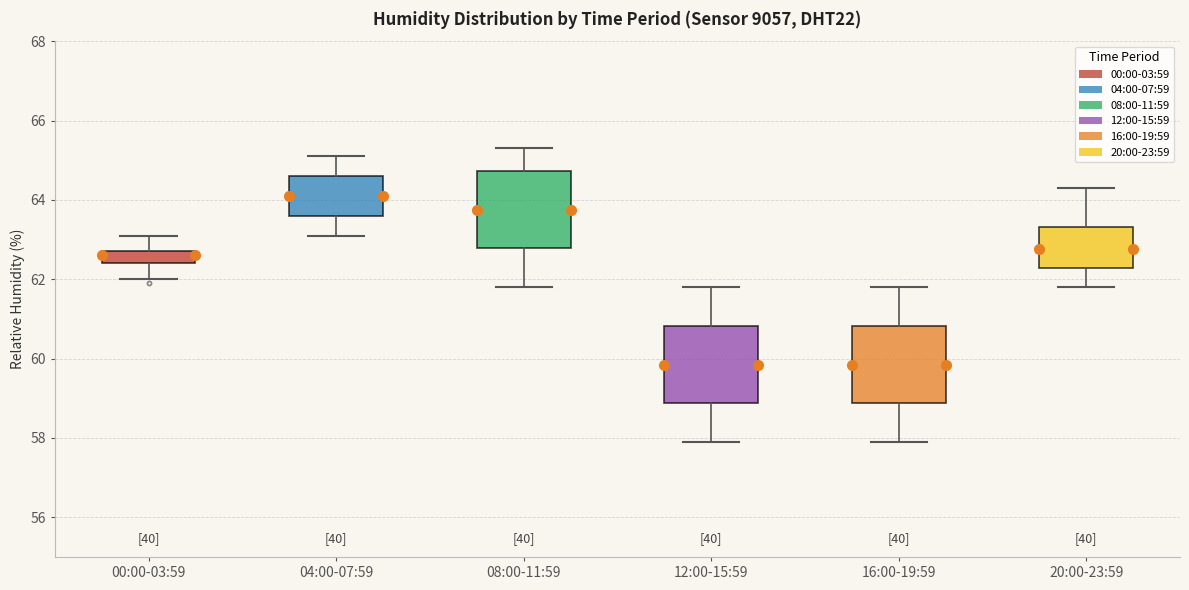

Reading left to right, transcribe this box plot: for each box, give where its median line is, the range the box spans, and where its two whiskers end, as read against the y-axis. The values are not printed on the chart, so give them approximately, as read against the axis.

00:00-03:59: median 62.6, box 62.4 to 62.8, whiskers 62.0 to 63.2
04:00-07:59: median 64.2, box 63.6 to 64.6, whiskers 63.2 to 65.2
08:00-11:59: median 63.8, box 62.8 to 64.8, whiskers 61.8 to 65.4
12:00-15:59: median 59.8, box 58.8 to 60.8, whiskers 58.0 to 61.8
16:00-19:59: median 59.8, box 58.8 to 60.8, whiskers 58.0 to 61.8
20:00-23:59: median 62.8, box 62.2 to 63.4, whiskers 61.8 to 64.4